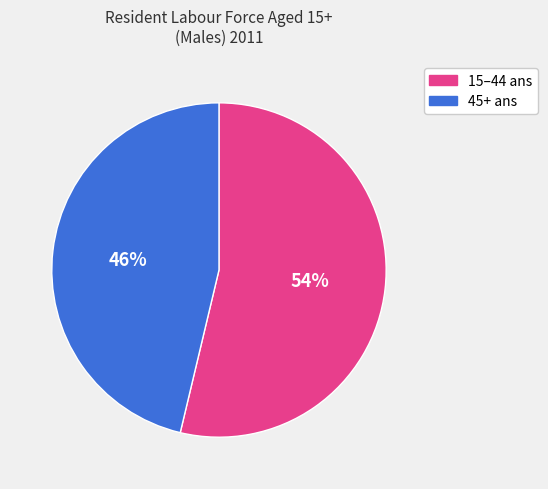

Is there any slice that represents more than half of the pie?

Yes